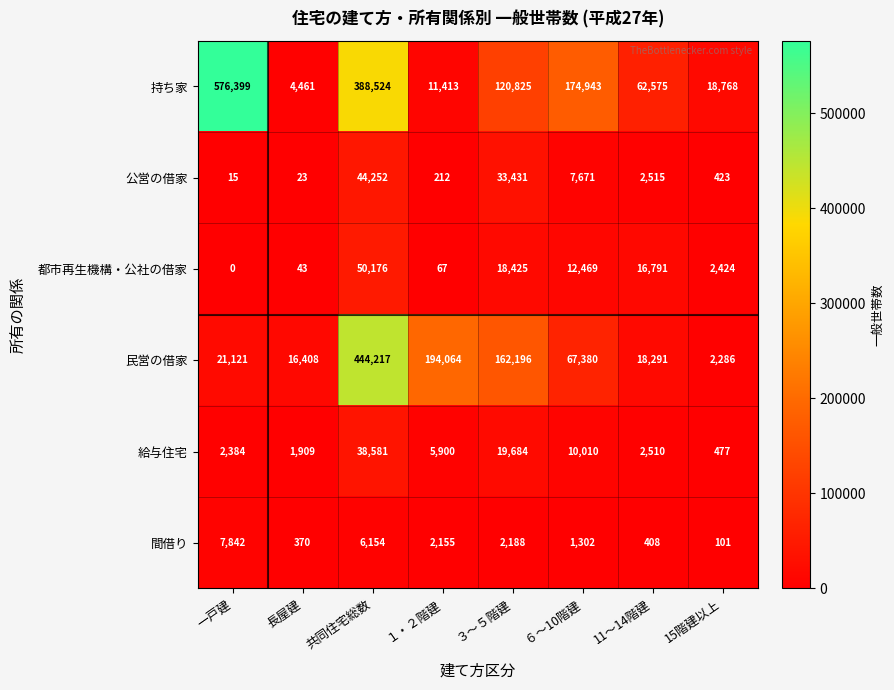

At how many categories does at least one series exceed 34215?

6